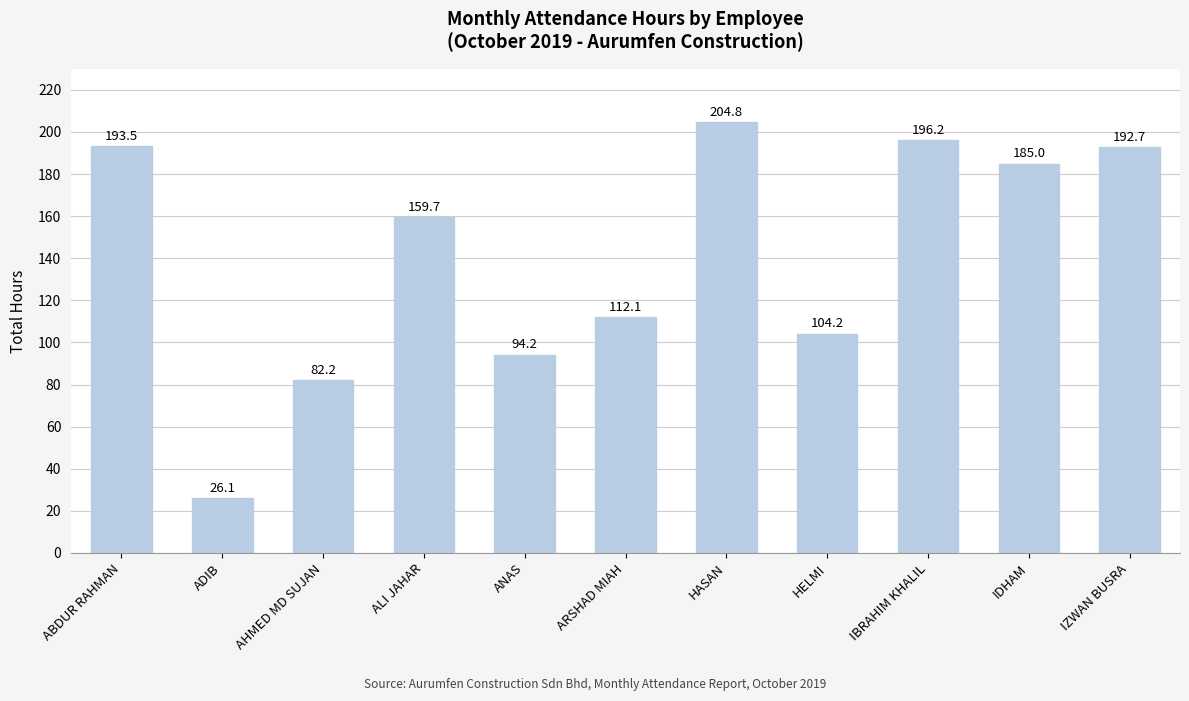

Rank the categories by value from lowest to highest.

ADIB, AHMED MD SUJAN, ANAS, HELMI, ARSHAD MIAH, ALI JAHAR, IDHAM, IZWAN BUSRA, ABDUR RAHMAN, IBRAHIM KHALIL, HASAN